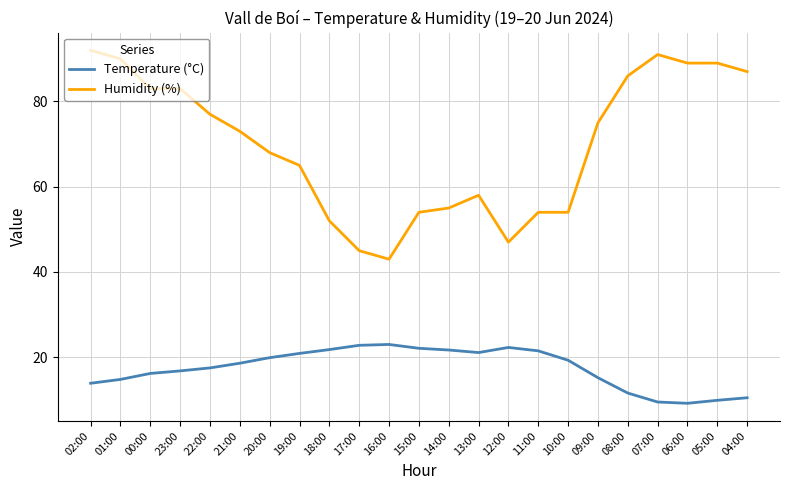

What is the spread (max minus min) of values at 09:00?

59.8